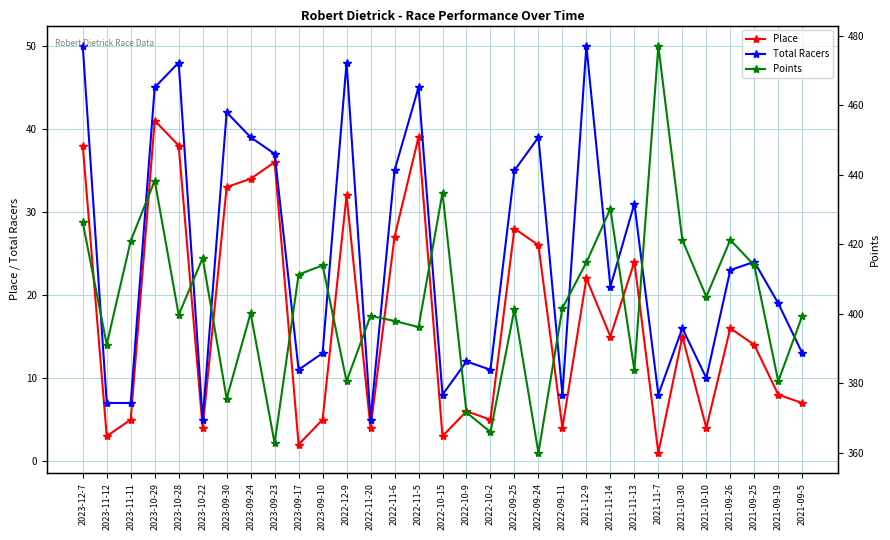

At 2021-09-25, list the series in order from smallest to largest.

Place, Total Racers, Points